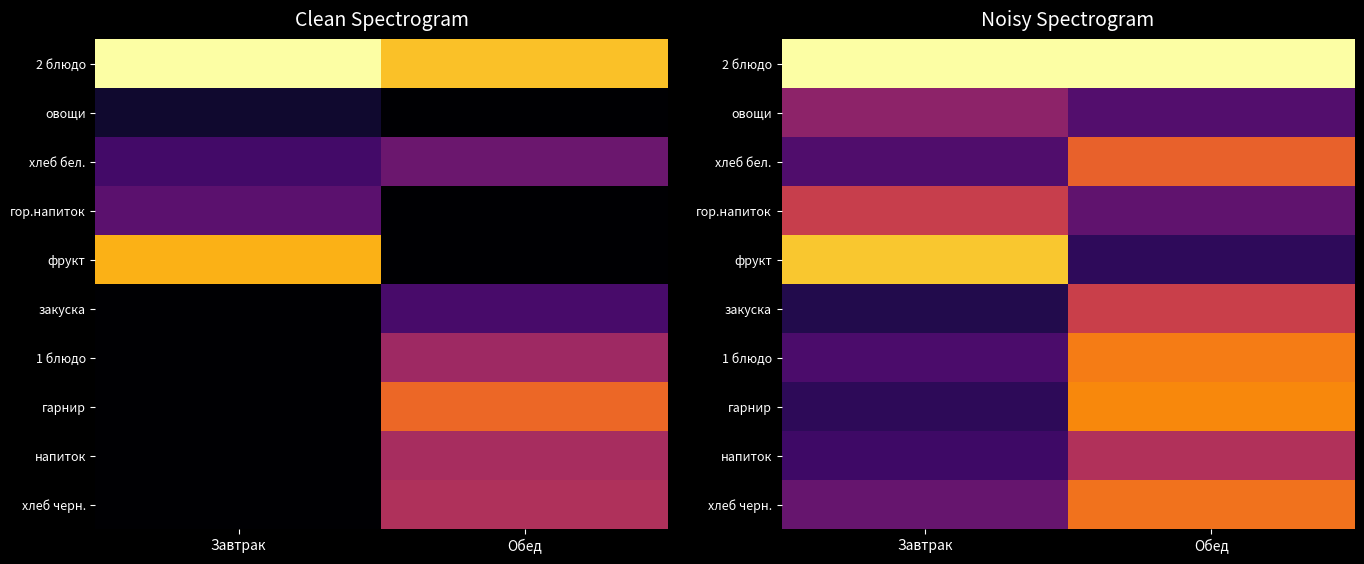

Between Завтрак and Обед, which series saw the biggest shift?

фрукт